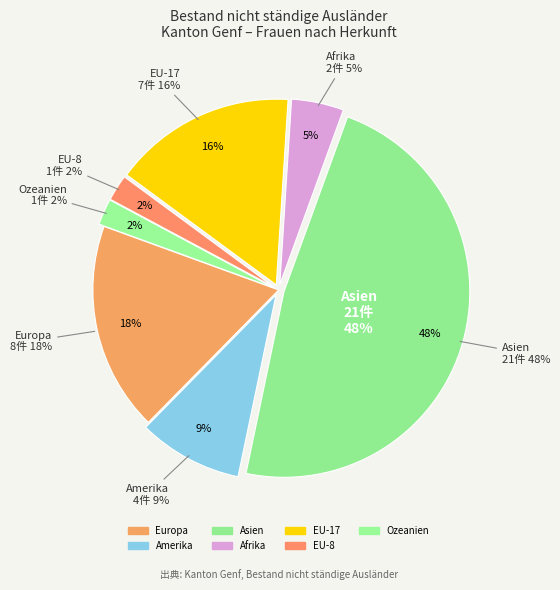

The Asien slice represents 48% of the pie. True or false?

True